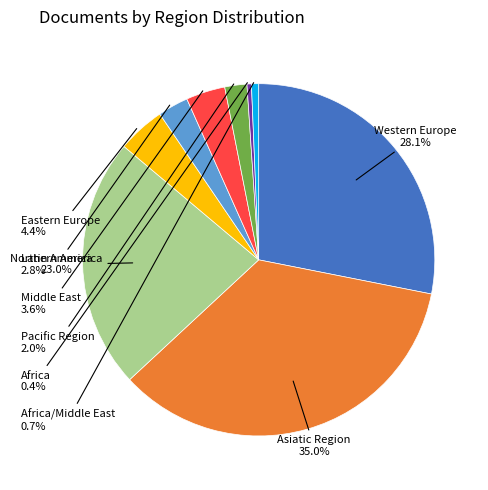

Is there a majority slice in this chart?

No